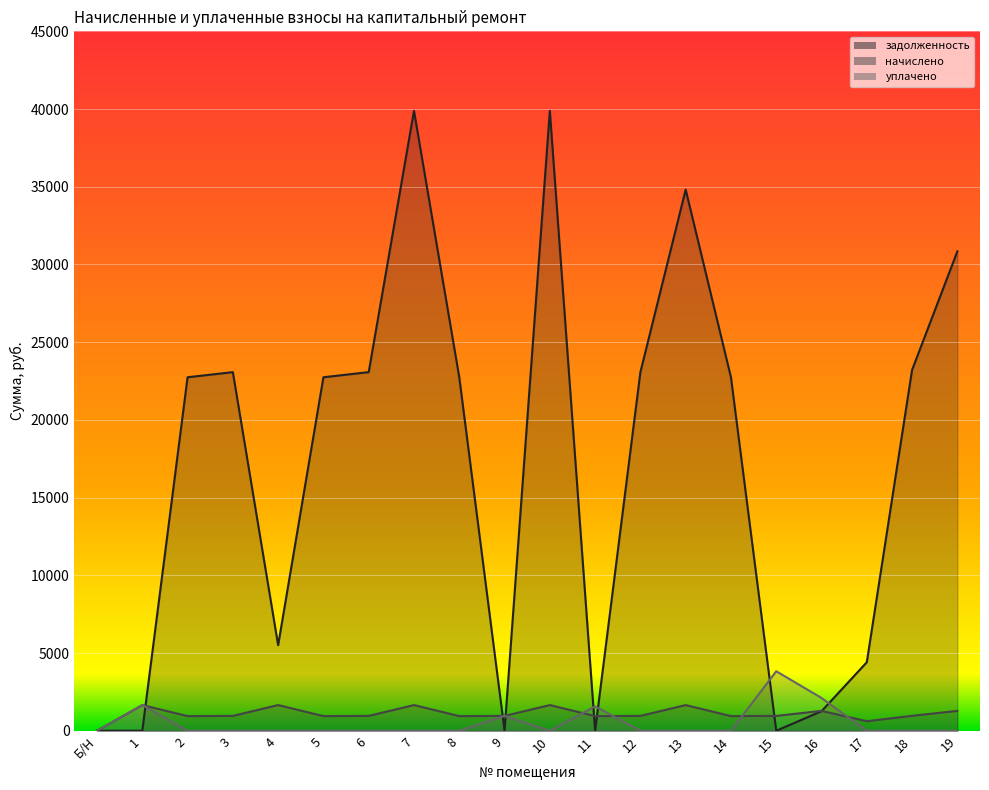

Reading left to right, what are all the values shown in this chart?

задолженность: 0.0	0.0	22743.5	23073.1	5506.0	22743.5	23073.1	39883.6	22743.5	0.6	39883.6	0.0	23073.1	34817.1	22743.5	0.0	1256.3	4407.6	23214.4	30842.8
начислено: 0.0	1651.7	941.9	955.5	1651.7	941.9	955.5	1651.7	941.9	955.5	1651.7	941.9	955.5	1651.7	941.9	955.5	1277.2	612.3	961.4	1277.2
уплачено: 0.0	1651.7	0.0	0.0	0.0	0.0	0.0	0.0	0.0	956.5	0.0	1569.8	0.0	0.0	0.0	3828.0	2107.8	0.0	0.0	0.0